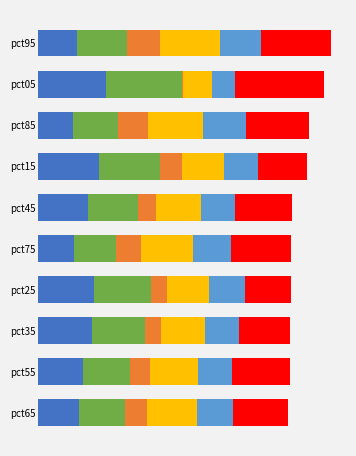

How many groups of bars are there?

10